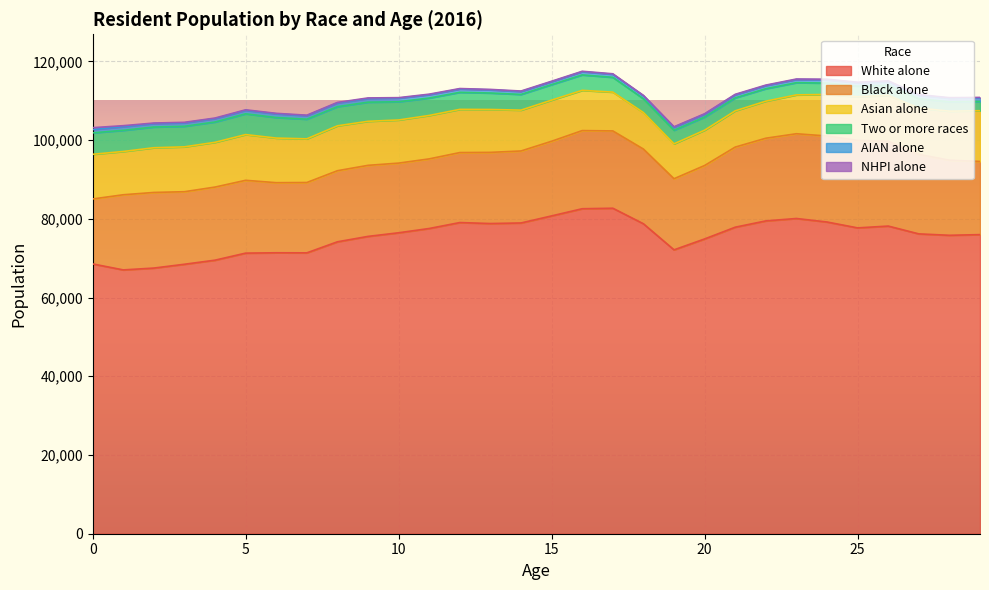

The value of White alone at 19 is 113088. True or false?

False